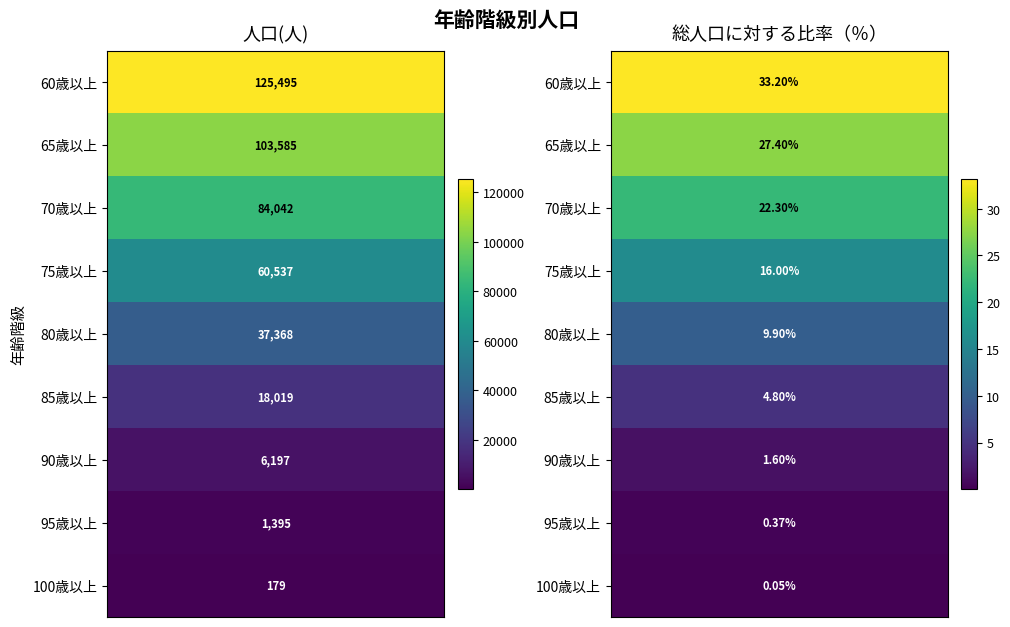

What is the difference between the maximum and minimum values in the 75歳以上 series?

60521.0